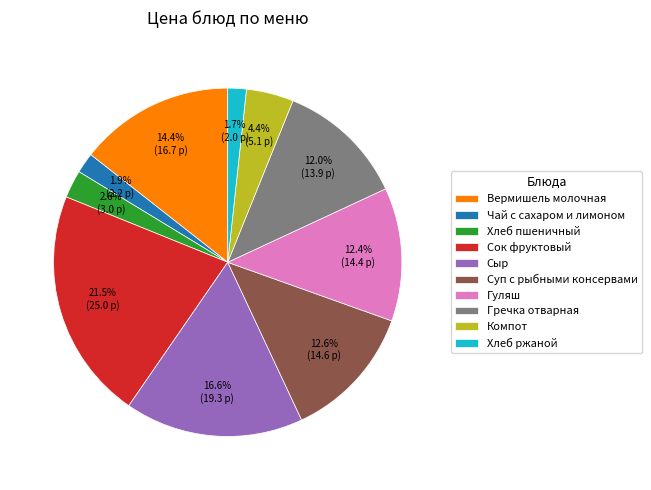

To the nearest percent, what is the combined percentage of Чай с сахаром и лимоном and Компот?

6%